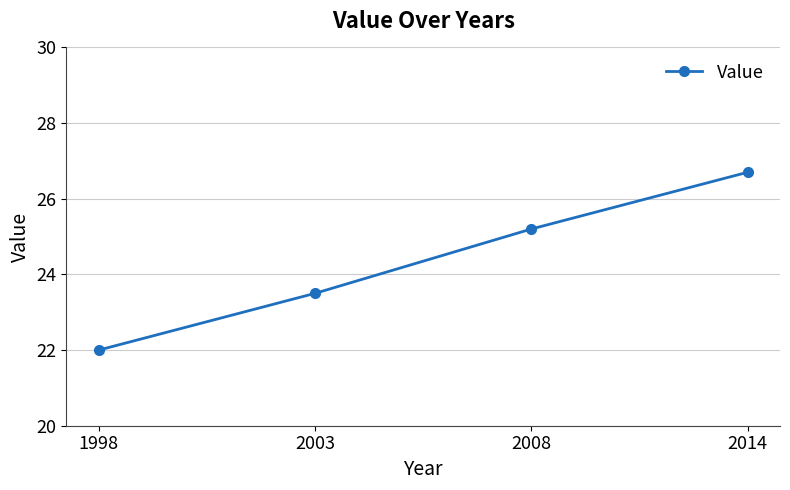

Does the chart have visible grid lines?

Yes